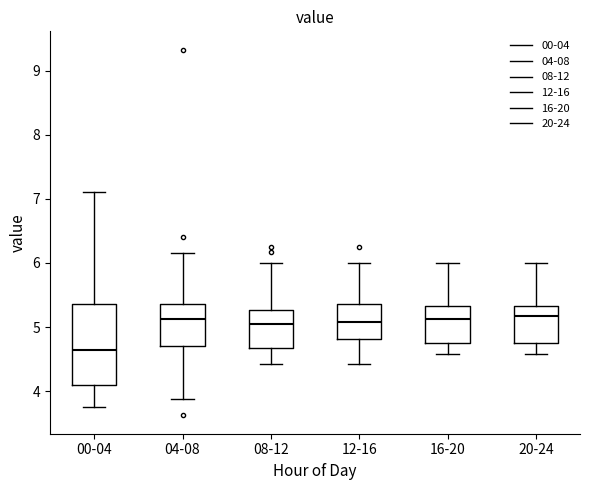

Where does the lower whisker of the box for 16-20 end on the y-axis? The values are not printed on the chart, so give them approximately, as read against the axis.

4.6